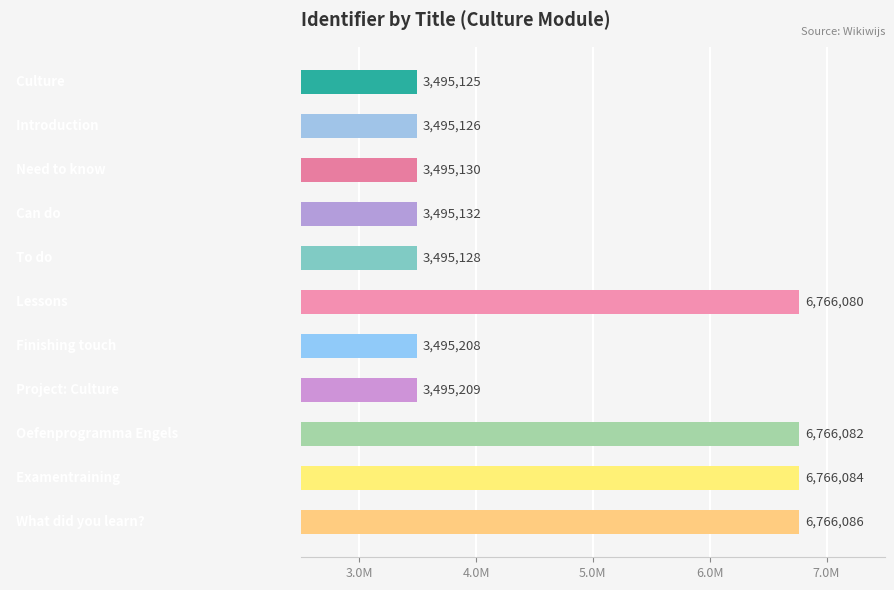

Does the chart contain any negative values?

No